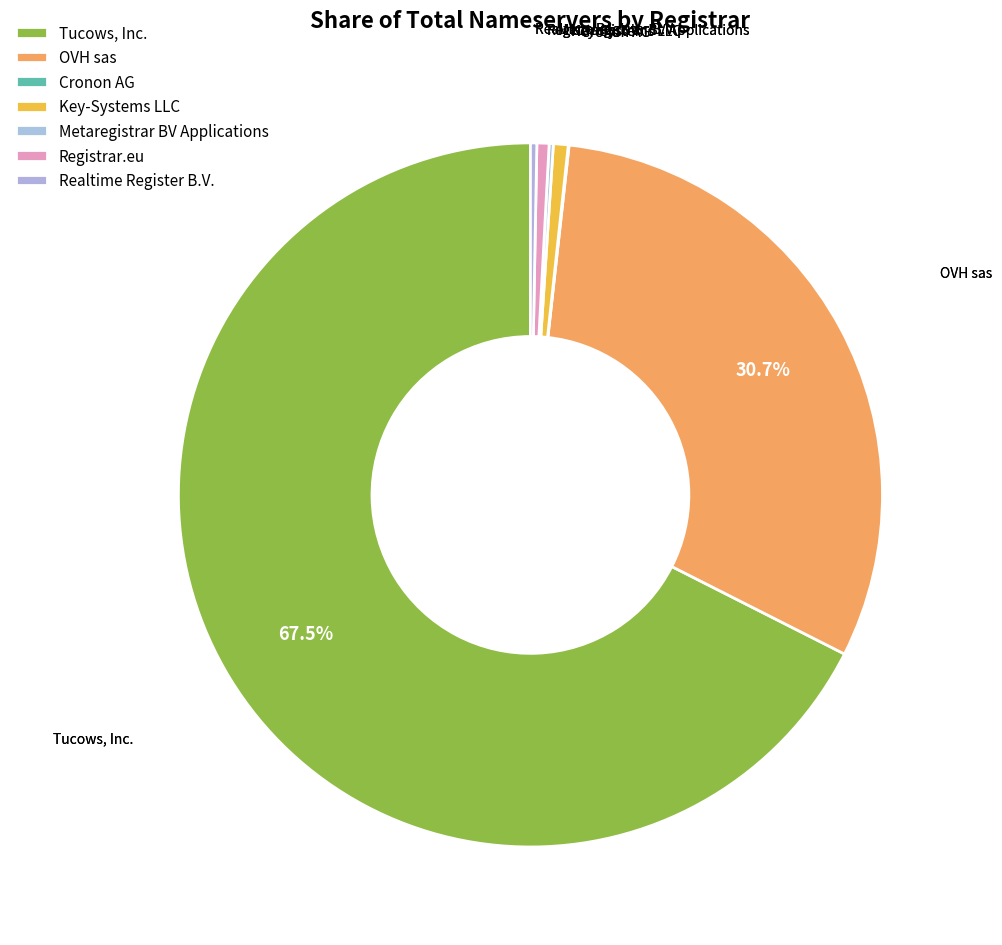

The Realtime Register B.V. slice represents 8% of the pie. True or false?

False